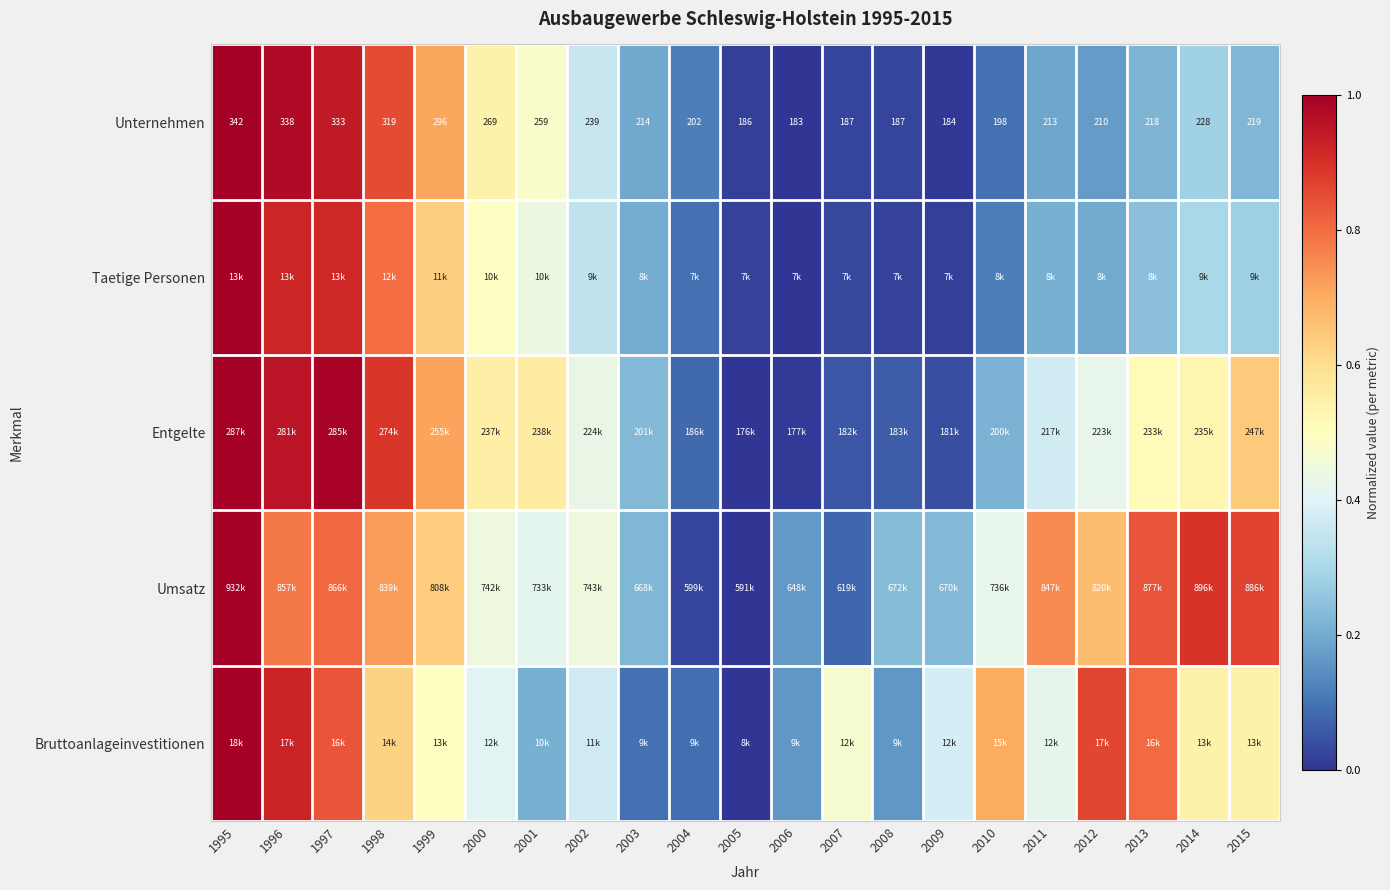

What is the total value across all series at 2007?

0.7